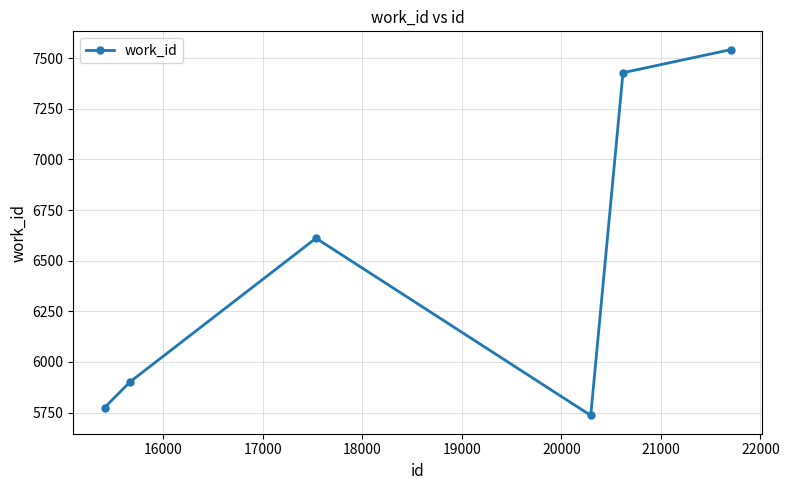

How many points are lower than both their immediate neighbors (excluding endpoints)?

1